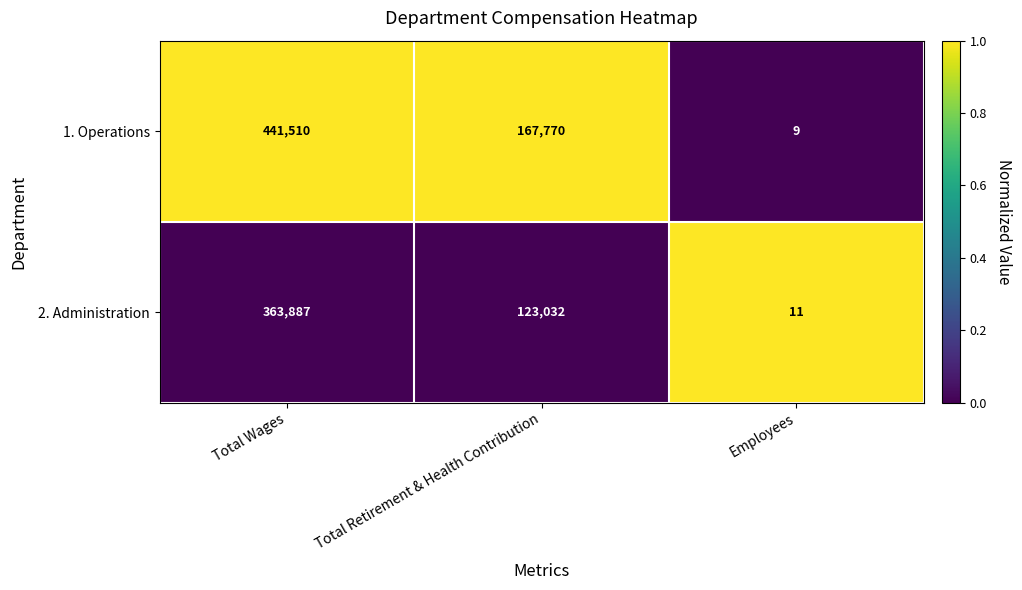

Which series has the largest total across all categories?

1. Operations